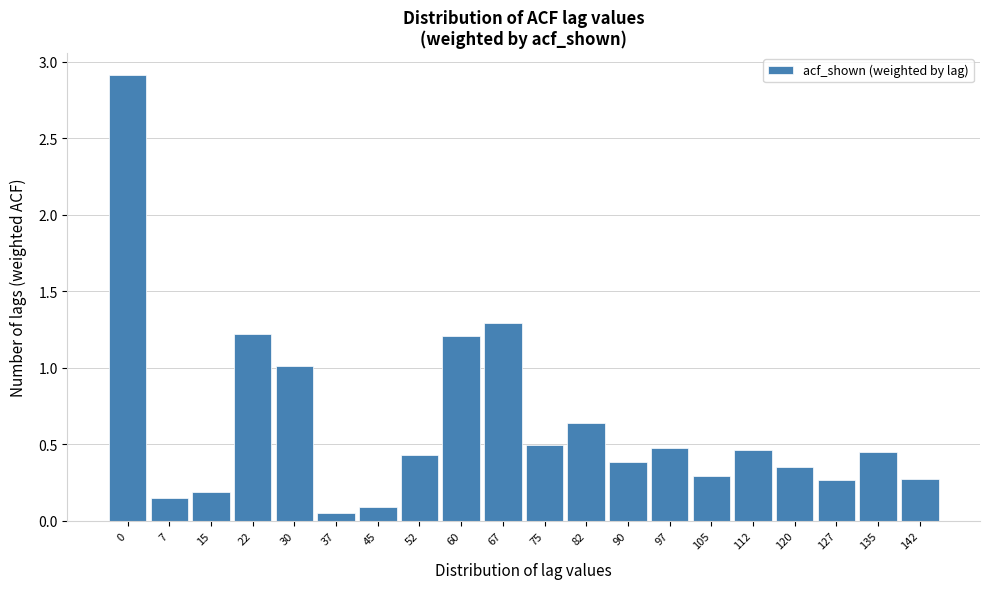

What is the difference between the maximum and second lowest values?

2.8